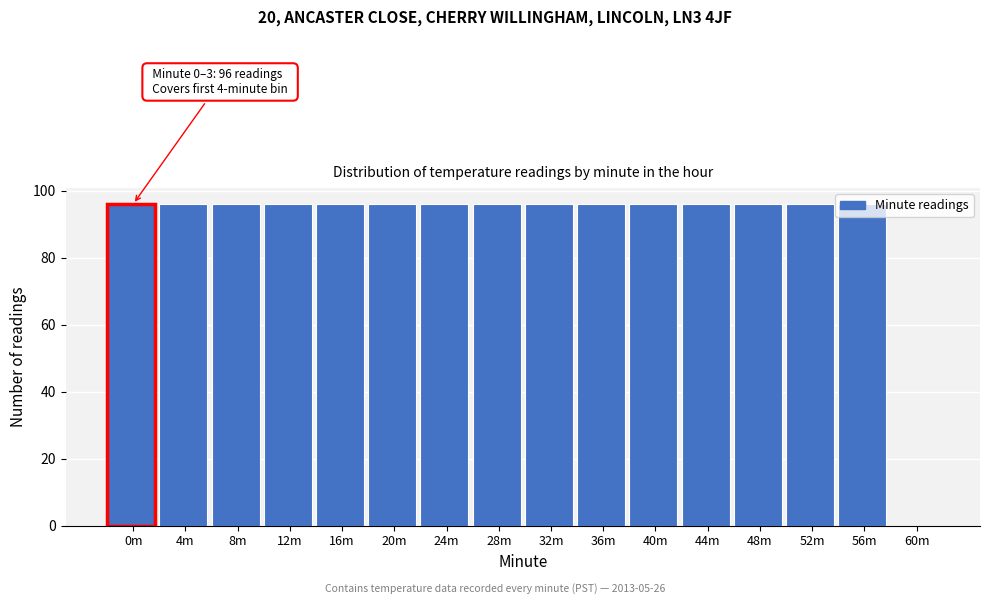

What value does the data have at 20m, to the nearest 10?

100